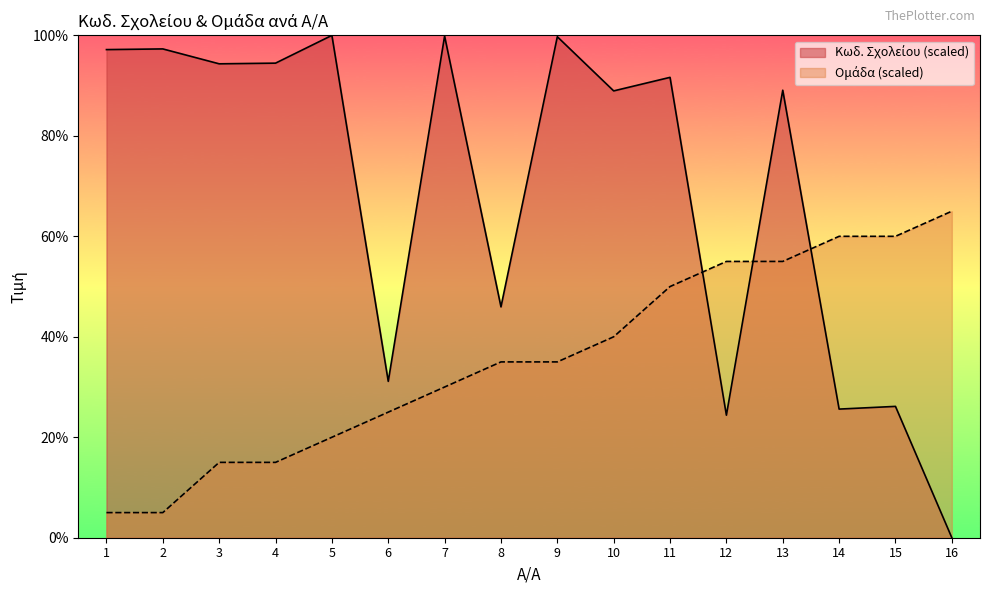

What is the value of the Ομάδα point at the 13th from the left?

55.0